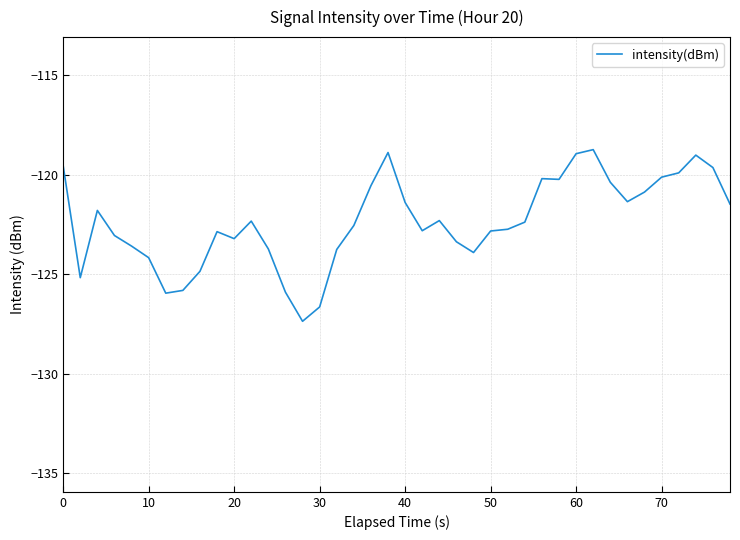

What is the maximum value shown in the chart?

-118.7